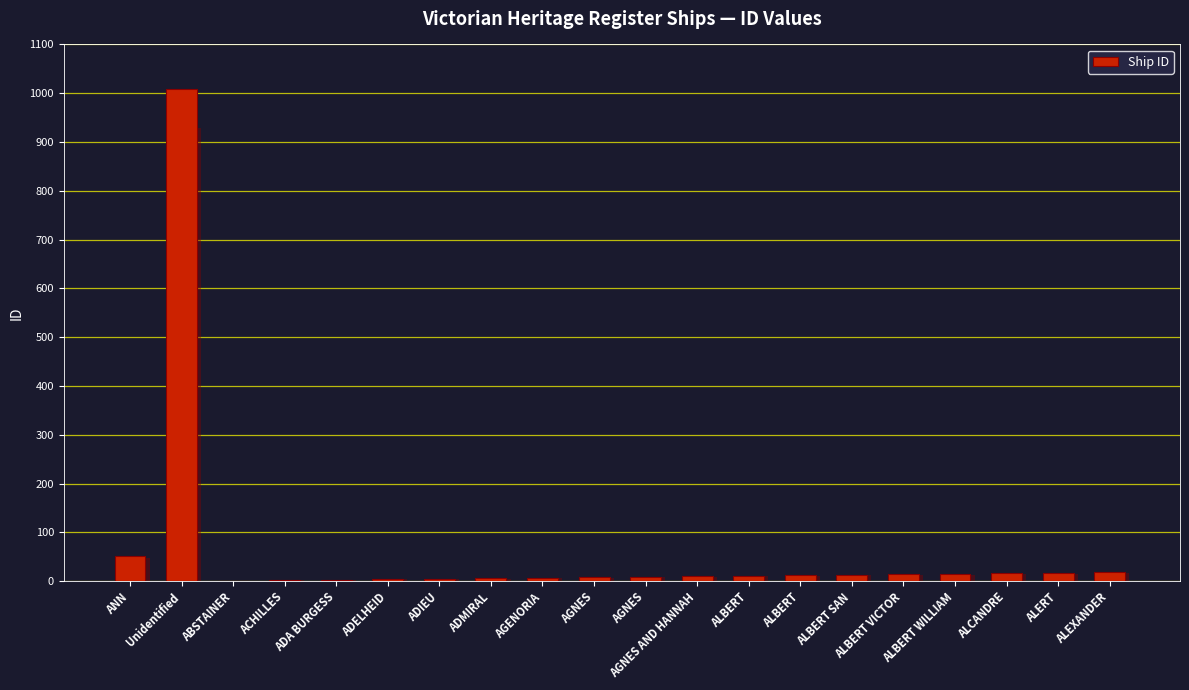

What is the greatest value displayed?

1009